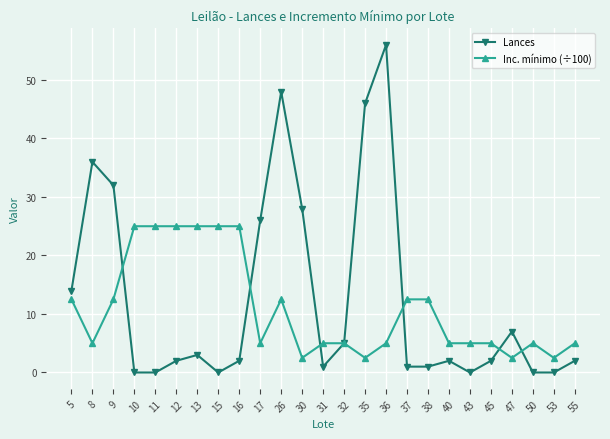

What is the sum of all Lances values?

314.0